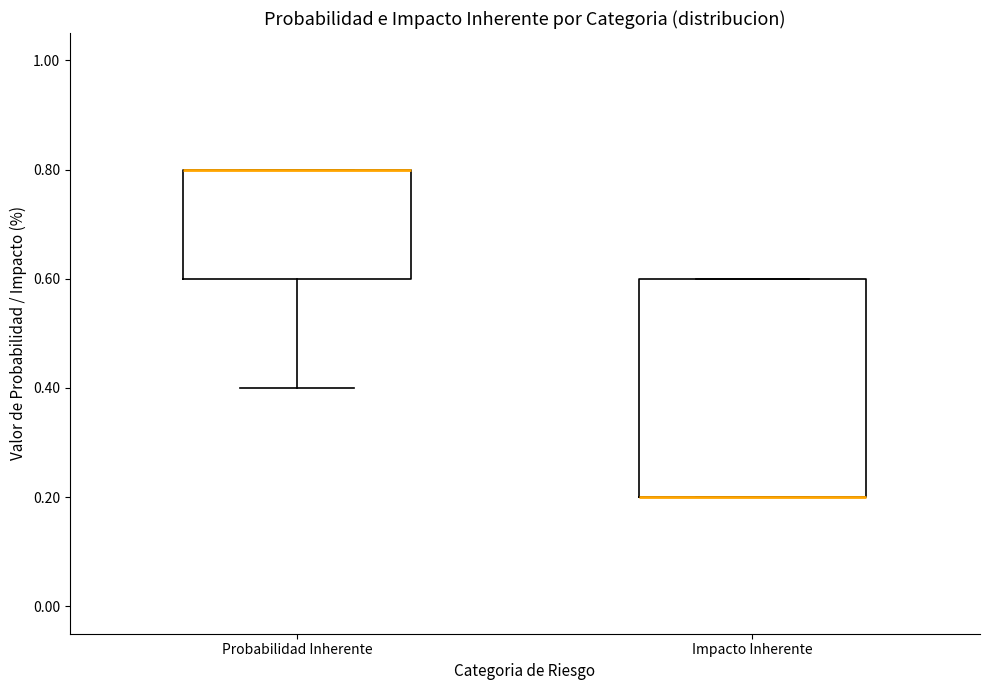

Which box is the tallest, from its lower edge to its upper edge?

Impacto Inherente